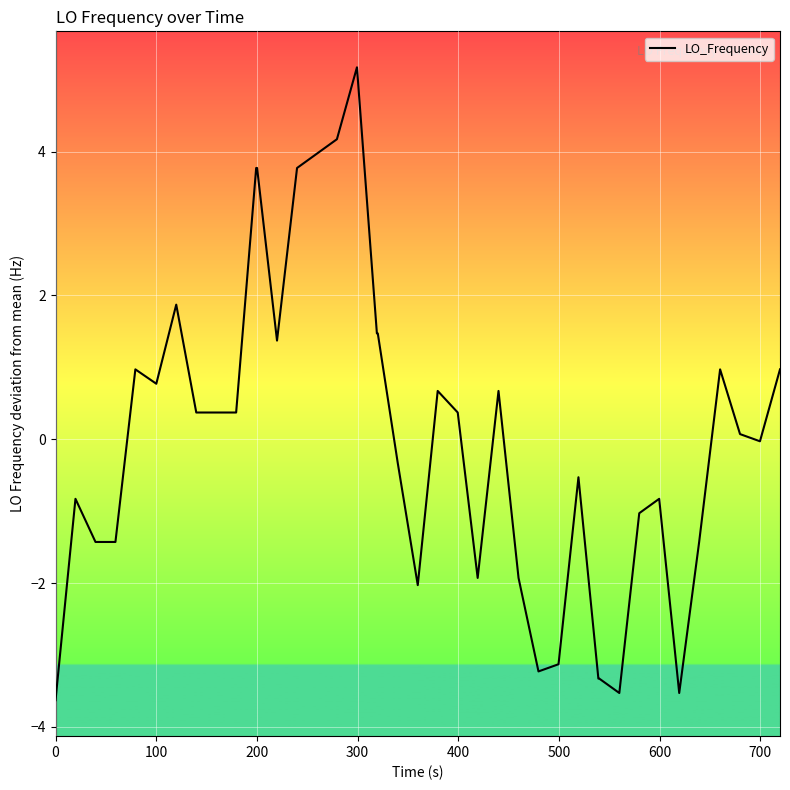

What is the minimum value shown in the chart?

-3.6